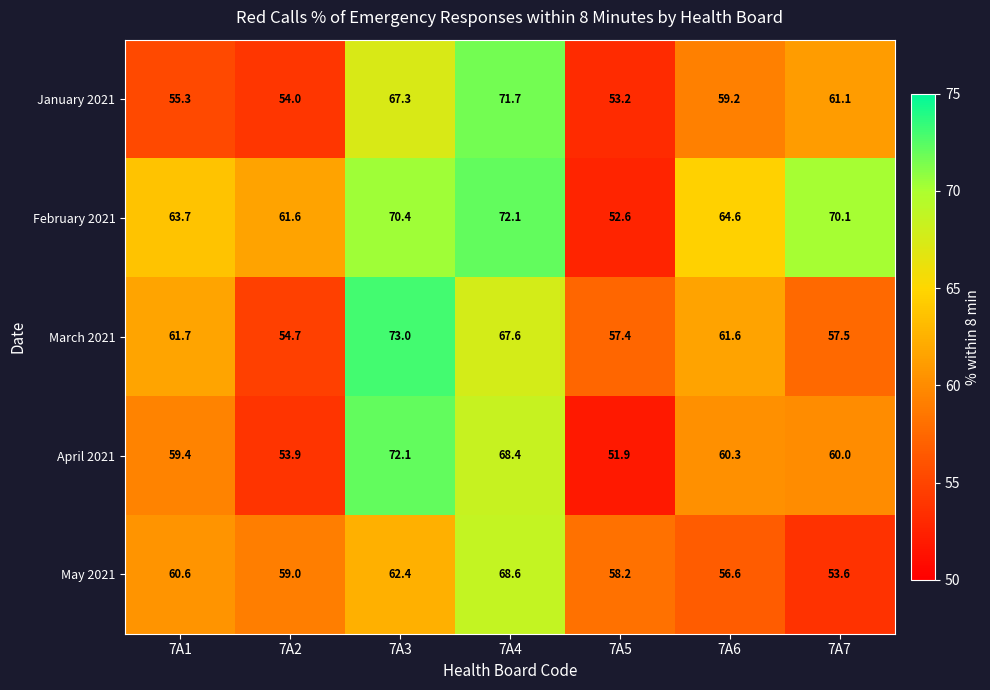

At 7A1, list the series in order from largest to smallest.

February 2021, March 2021, May 2021, April 2021, January 2021